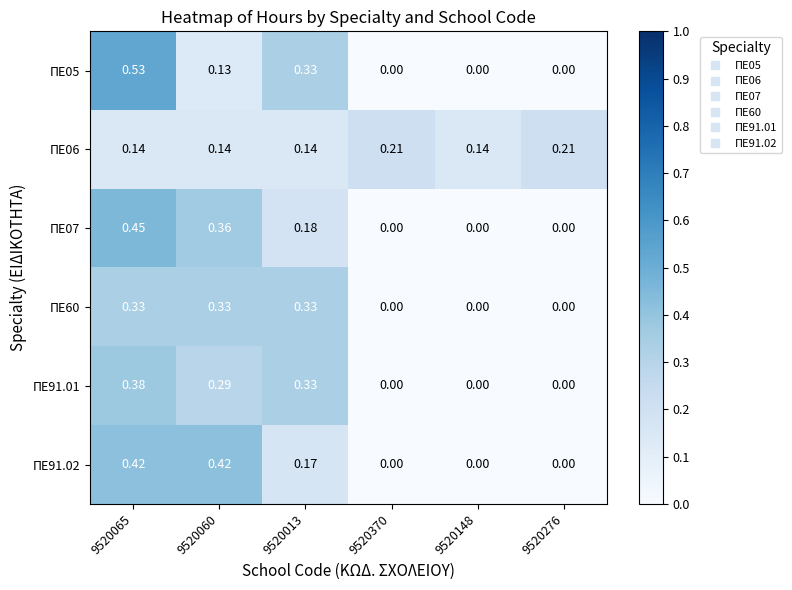

Is the value of ΠΕ60 at 9520370 greater than the value of ΠΕ06 at 9520276?

No